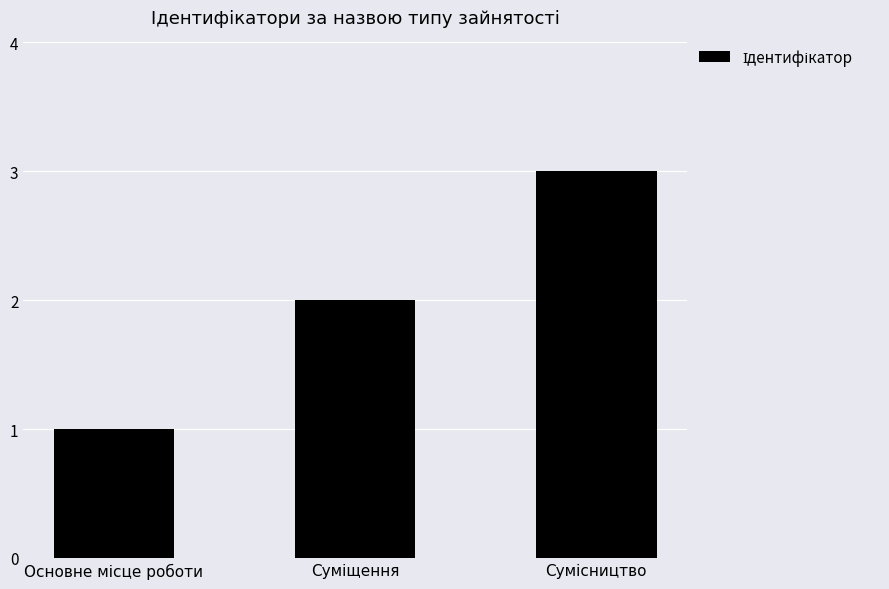

What is the sum of all values?

6